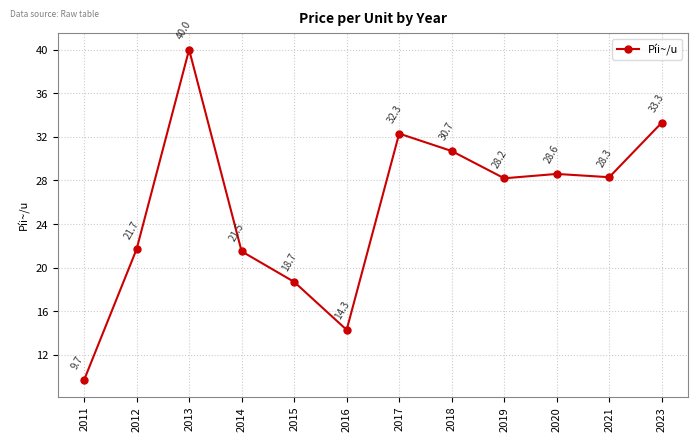

What is the approximate value at 2014?

21.5